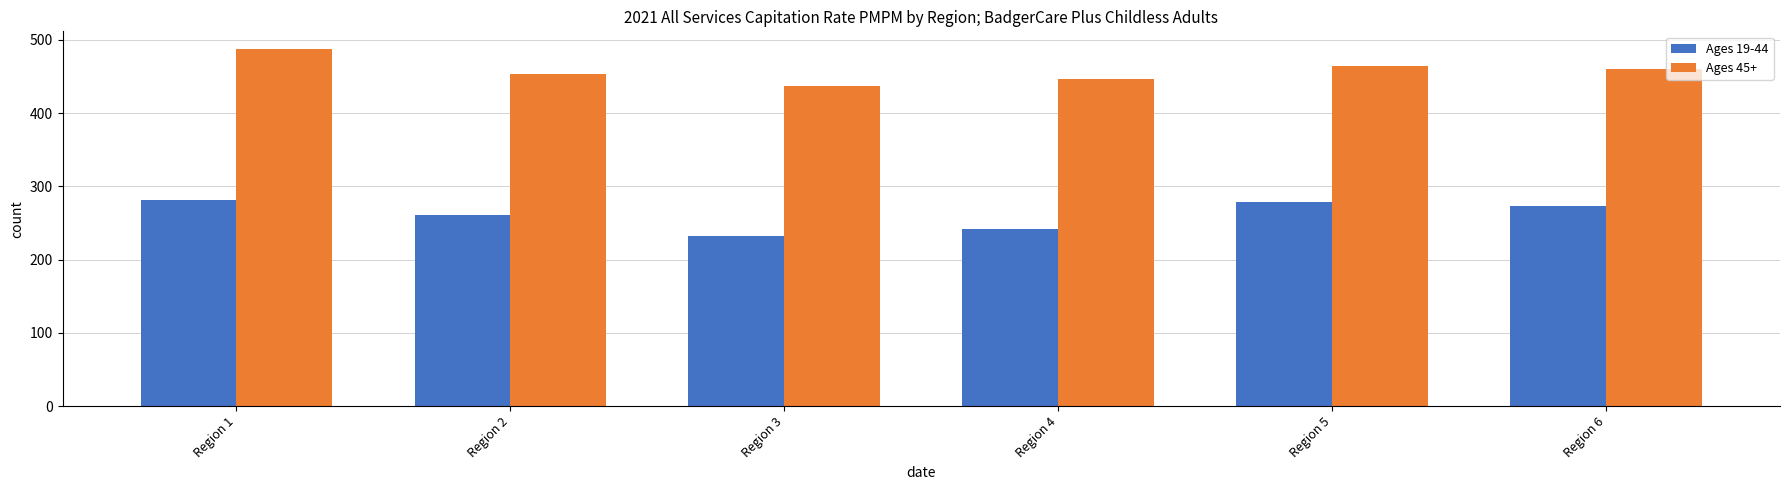

What is the highest value of the Ages 19-44 series?

281.6